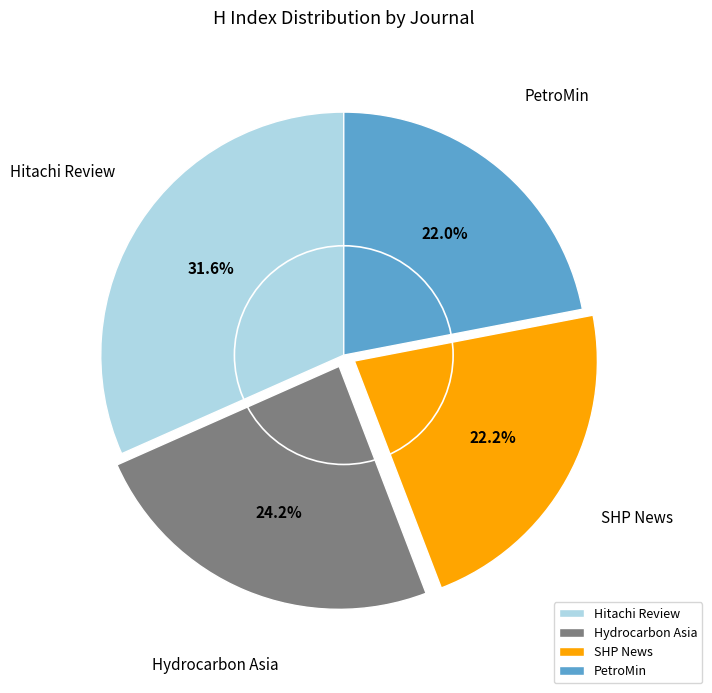

To the nearest percent, what percentage of the pie is Hydrocarbon Asia?

24%